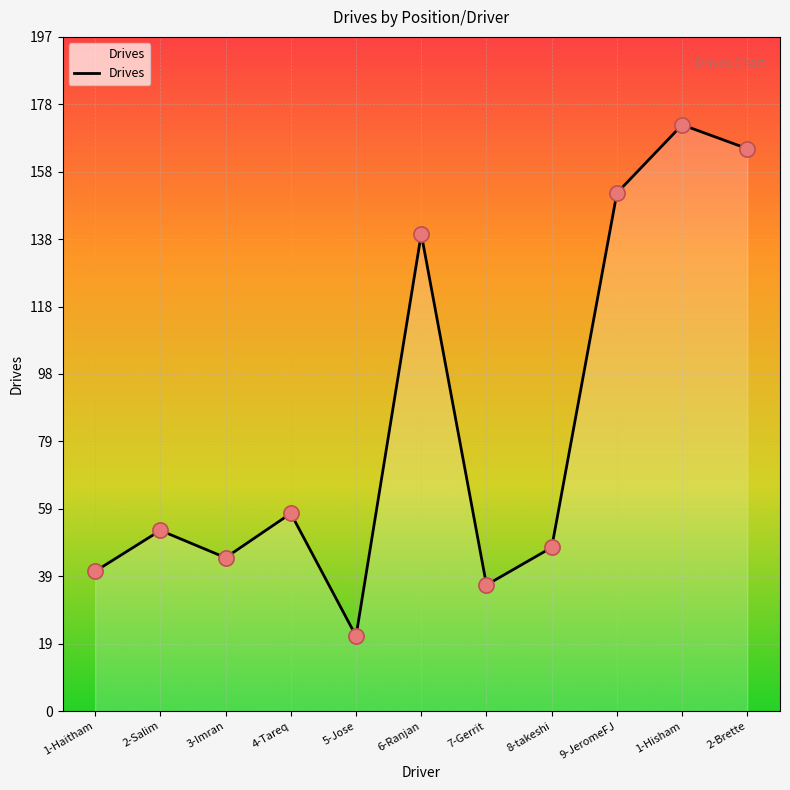

What is the change in value from 8-takeshi to 9-JeromeFJ?

+104